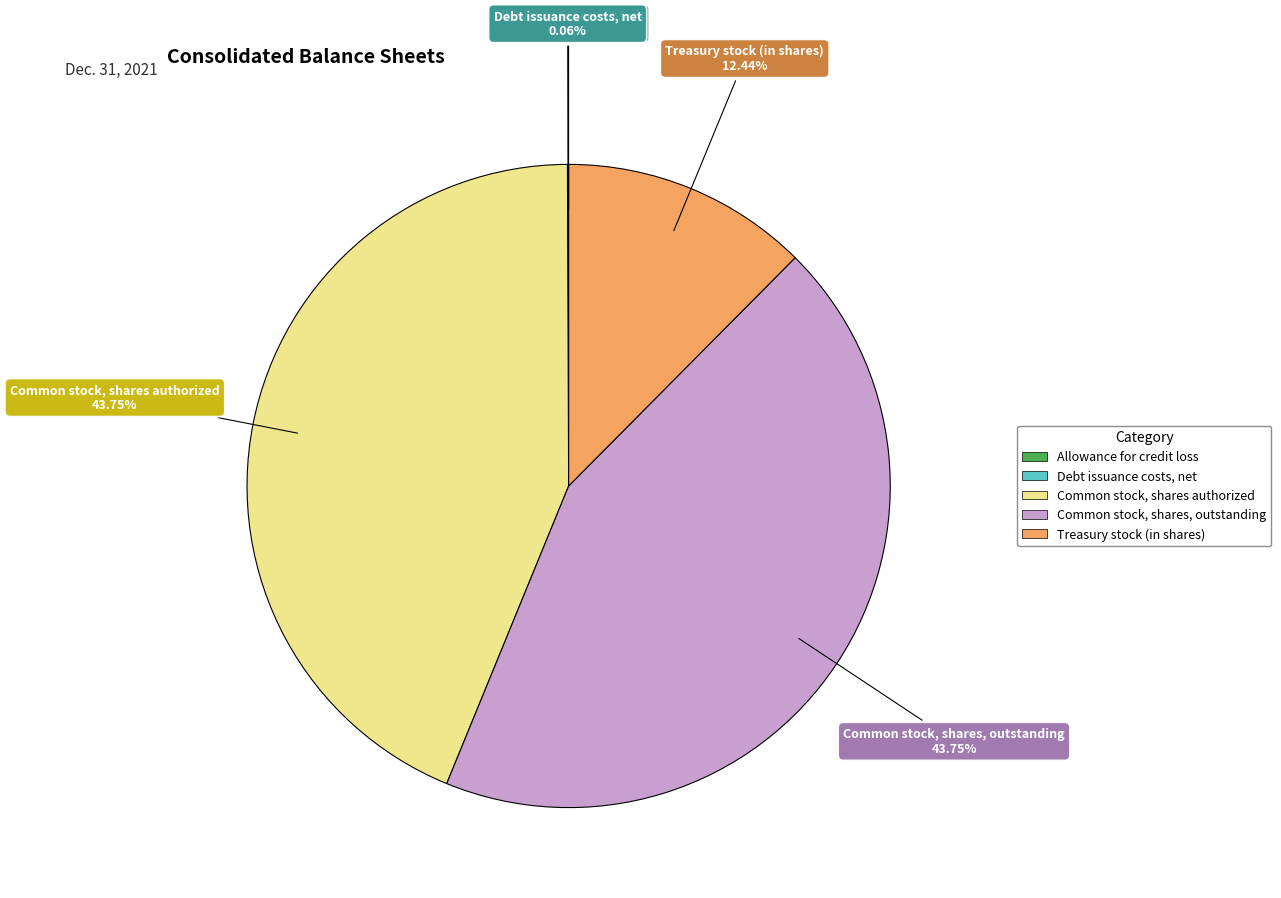

To the nearest percent, what is the combined percentage of Treasury stock (in shares) and Common stock, shares, outstanding?

56%